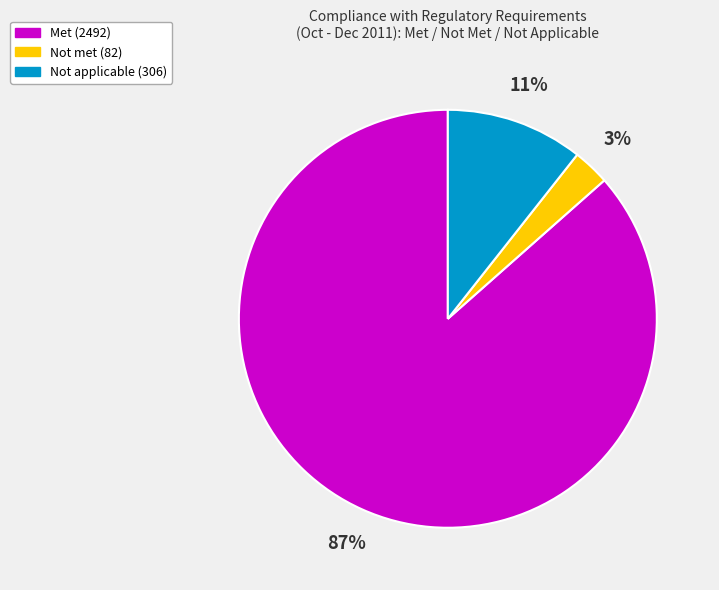

What percentage is the Not met slice, to the nearest percent?

3%